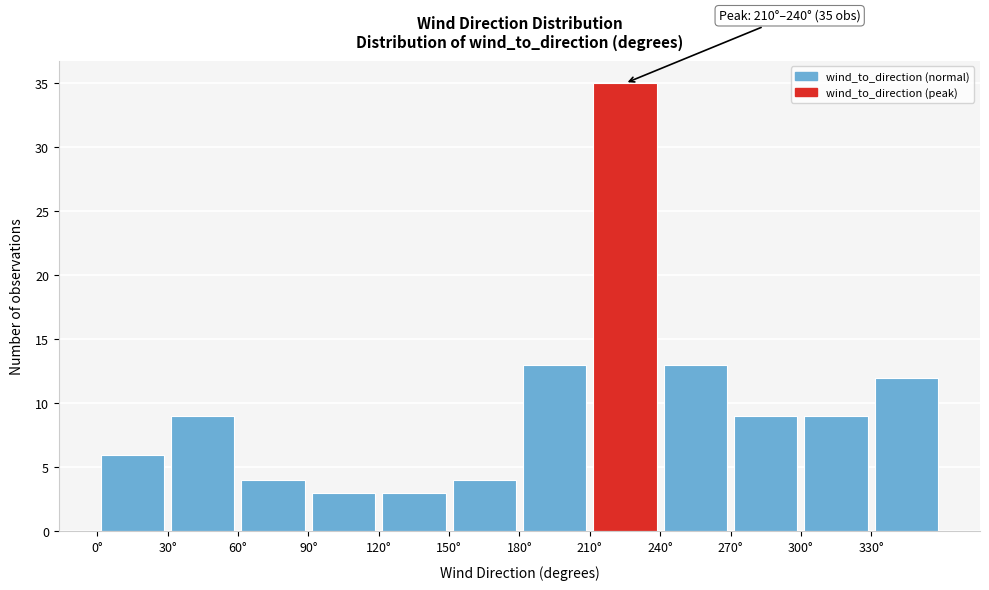

Which range on the x-axis has the tallest bar?

210 to 240